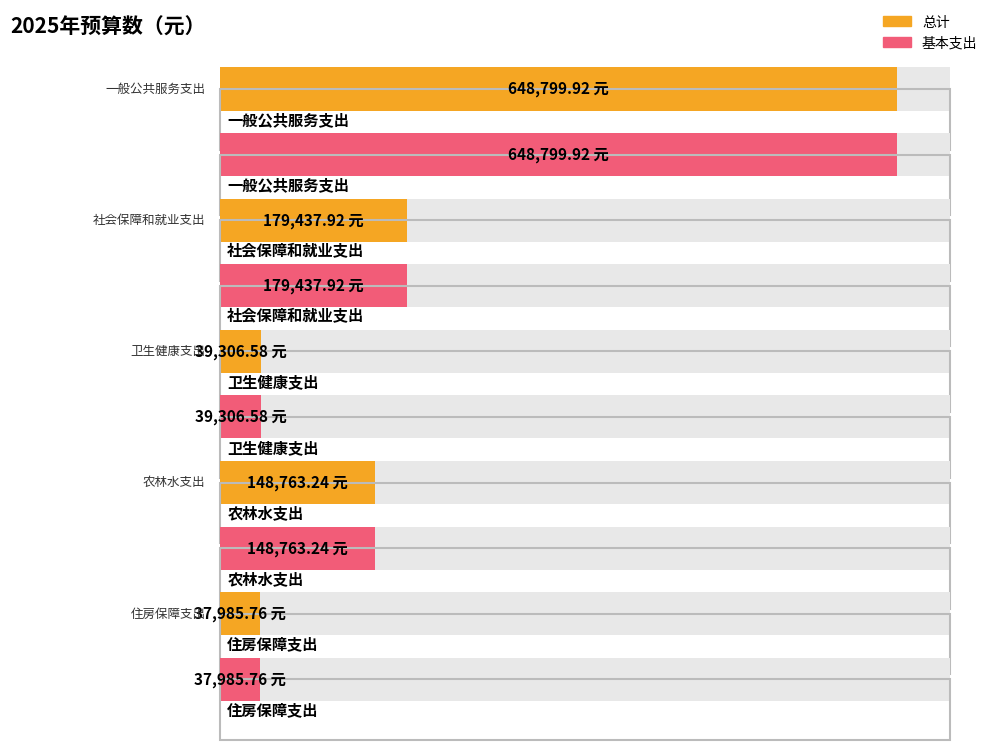

What is the difference between the maximum and second lowest values in the 基本支出 series?

609493.3